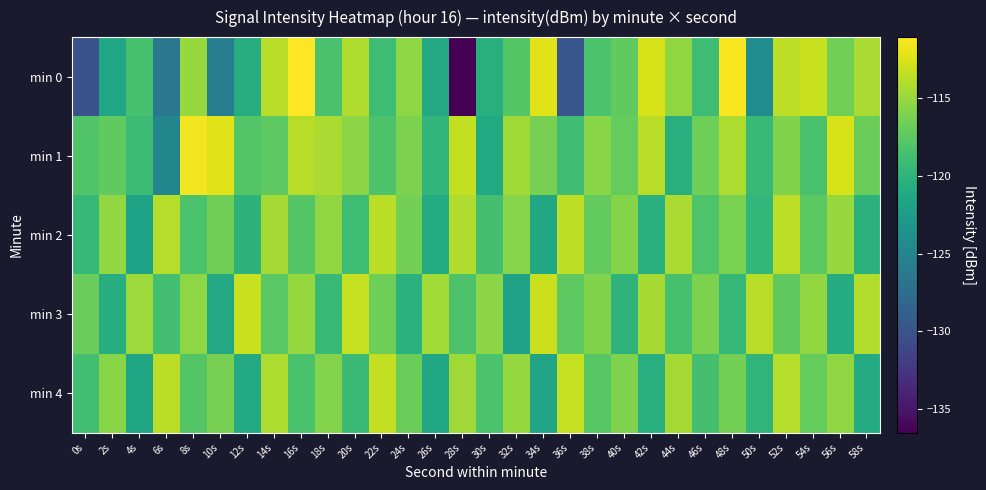

Reading left to right, transcribe all the data shown in this chart.

min 0: 0s=-130.1	2s=-121.3	4s=-118.5	6s=-126.4	8s=-115.0	10s=-125.6	12s=-120.7	14s=-113.8	16s=-111.1	18s=-118.3	20s=-114.1	22s=-119.0	24s=-115.4	26s=-121.2	28s=-136.5	30s=-120.4	32s=-117.8	34s=-112.2	36s=-129.7	38s=-118.2	40s=-117.3	42s=-112.6	44s=-115.3	46s=-119.0	48s=-111.3	50s=-124.1	52s=-113.6	54s=-113.2	56s=-116.5	58s=-114.3
min 1: 0s=-118.0	2s=-117.3	4s=-119.1	6s=-124.9	8s=-111.5	10s=-112.3	12s=-117.8	14s=-117.3	16s=-113.8	18s=-114.3	20s=-115.5	22s=-118.2	24s=-116.1	26s=-119.8	28s=-113.4	30s=-121.0	32s=-114.7	34s=-116.3	36s=-118.9	38s=-115.6	40s=-117.1	42s=-113.8	44s=-120.5	46s=-116.7	48s=-114.2	50s=-119.3	52s=-115.9	54s=-118.4	56s=-112.6	58s=-116.8
min 2: 0s=-119.5	2s=-115.2	4s=-121.7	6s=-113.9	8s=-118.3	10s=-116.6	12s=-120.1	14s=-114.5	16s=-117.8	18s=-115.3	20s=-119.0	22s=-113.7	24s=-116.4	26s=-120.8	28s=-114.1	30s=-118.6	32s=-115.7	34s=-121.3	36s=-113.5	38s=-117.2	40s=-115.8	42s=-120.4	44s=-114.3	46s=-118.1	48s=-116.2	50s=-119.7	52s=-113.6	54s=-117.5	56s=-115.0	58s=-120.2
min 3: 0s=-116.9	2s=-120.6	4s=-114.8	6s=-118.7	8s=-115.4	10s=-121.1	12s=-113.2	14s=-117.6	16s=-115.1	18s=-119.4	20s=-113.3	22s=-116.7	24s=-120.3	26s=-114.6	28s=-118.2	30s=-115.5	32s=-121.8	34s=-113.1	36s=-117.4	38s=-115.9	40s=-120.0	42s=-114.4	44s=-118.5	46s=-116.1	48s=-119.6	50s=-113.8	52s=-117.3	54s=-115.2	56s=-120.7	58s=-114.0
min 4: 0s=-118.8	2s=-115.6	4s=-121.4	6s=-113.7	8s=-117.9	10s=-116.3	12s=-120.9	14s=-114.2	16s=-118.4	18s=-115.8	20s=-119.2	22s=-113.4	24s=-116.8	26s=-121.2	28s=-114.7	30s=-118.3	32s=-115.1	34s=-121.6	36s=-113.3	38s=-117.7	40s=-116.0	42s=-120.5	44s=-114.5	46s=-118.6	48s=-116.4	50s=-119.9	52s=-113.9	54s=-117.1	56s=-115.3	58s=-120.8